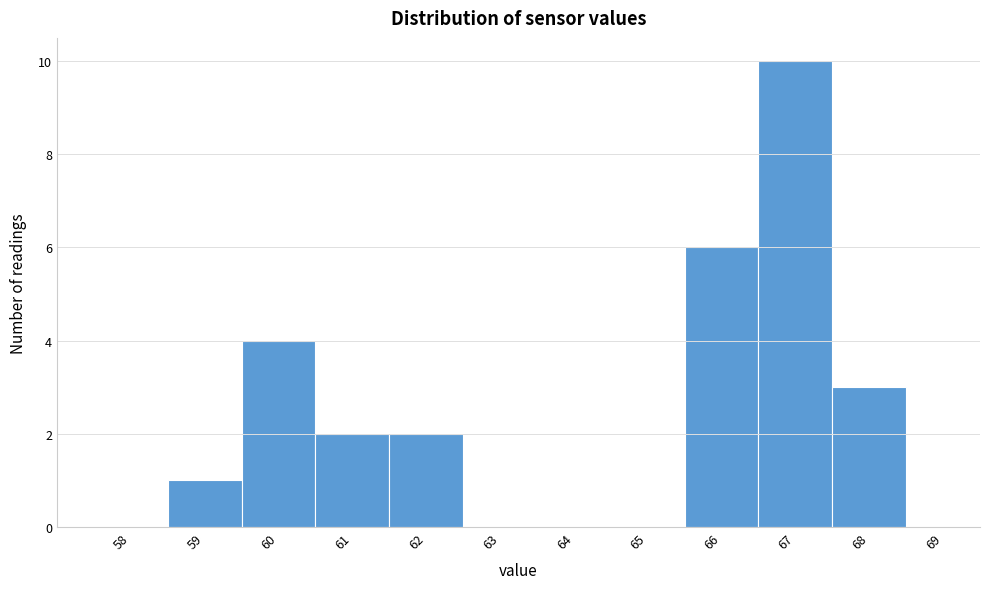

Reading left to right, list all the values displayed in this chart.

58=0	59=1	60=4	61=2	62=2	63=0	64=0	65=0	66=6	67=10	68=3